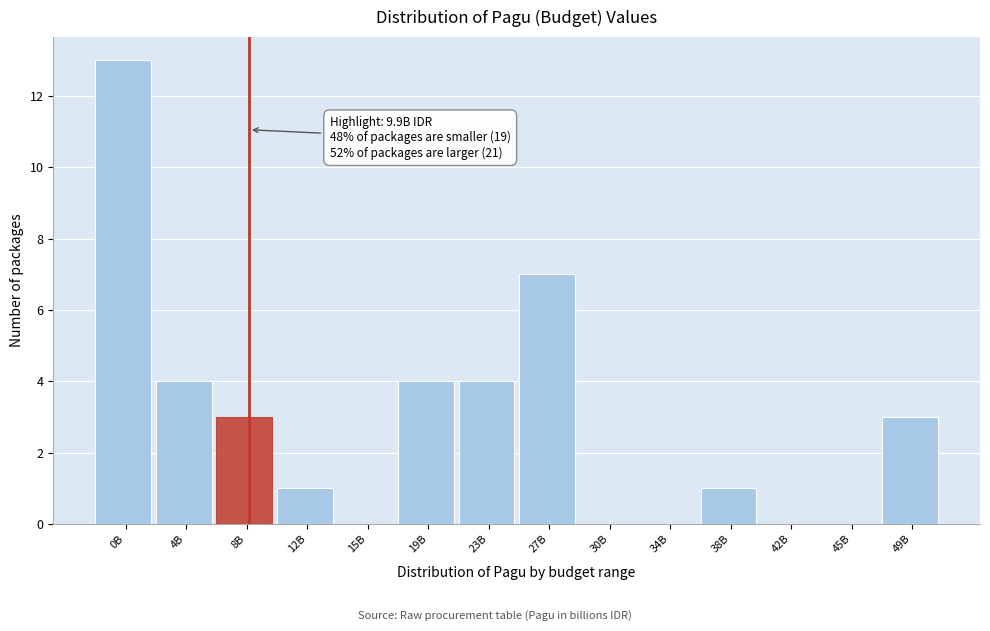

Reading left to right, extract all data points from this chart.

0B=13	4B=4	8B=3	12B=1	15B=0	19B=4	23B=4	27B=7	30B=0	34B=0	38B=1	42B=0	45B=0	49B=3